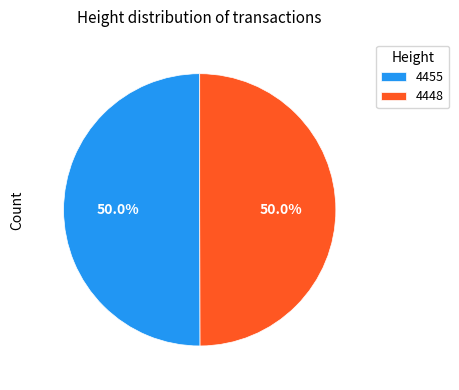

What percentage is NOT represented by 4455?

50.0%